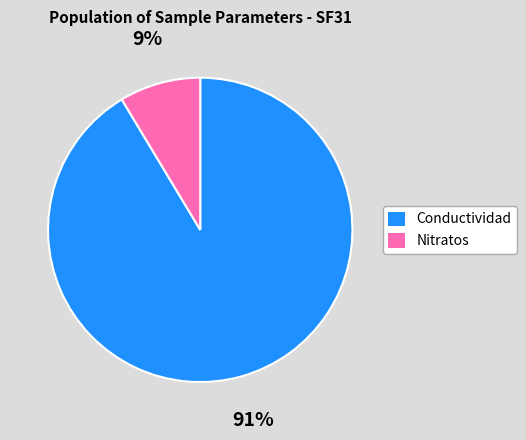

To the nearest percent, what is the average slice percentage?

50%